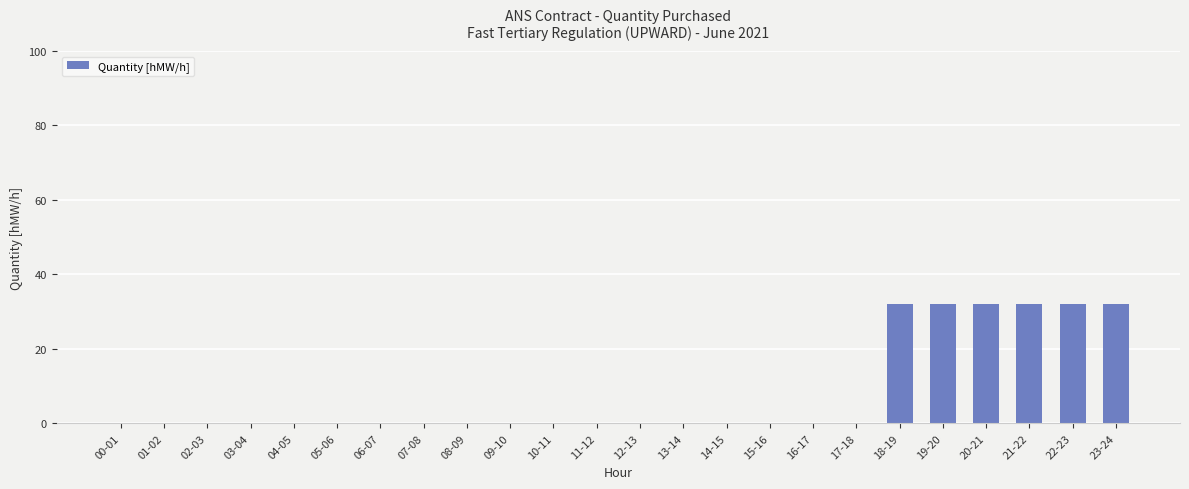

What is the greatest value displayed?

32